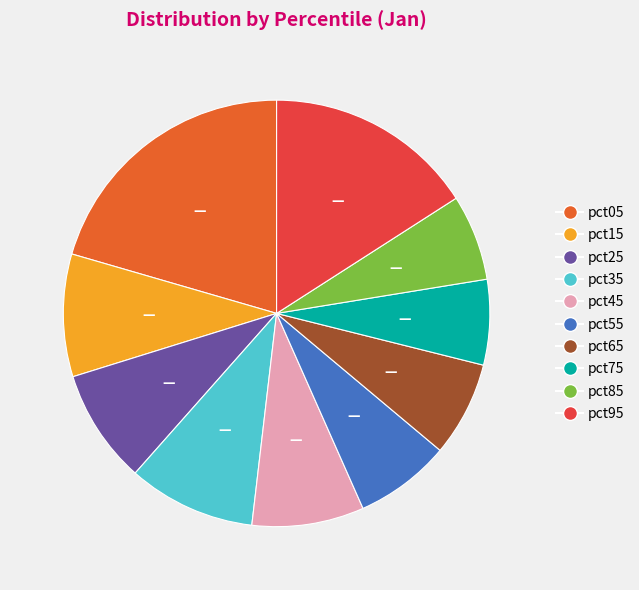

Which slice is the largest?

pct05